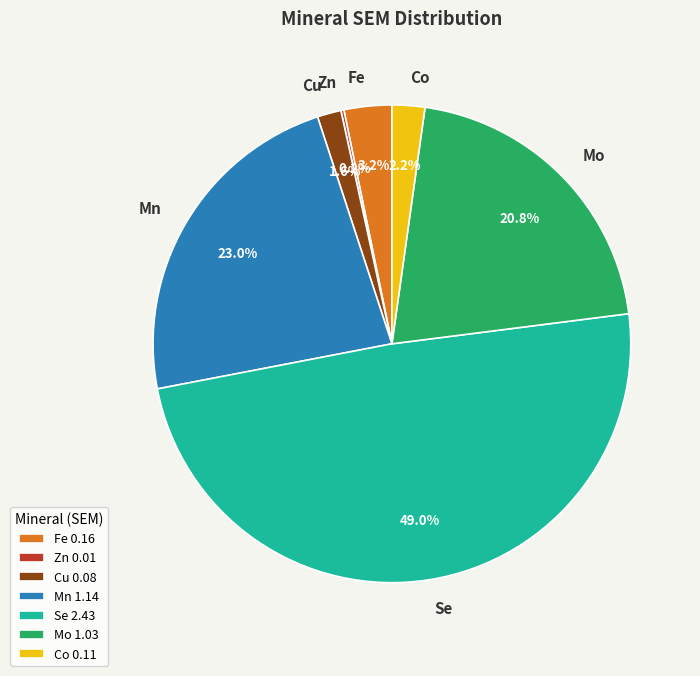

Combined, do Mn and Cu account for over 50%?

No